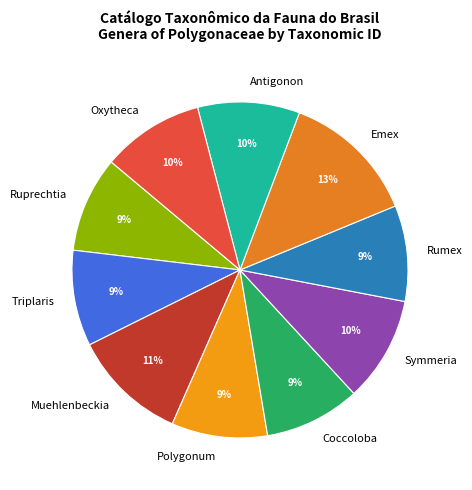

Which slice is the largest?

Emex